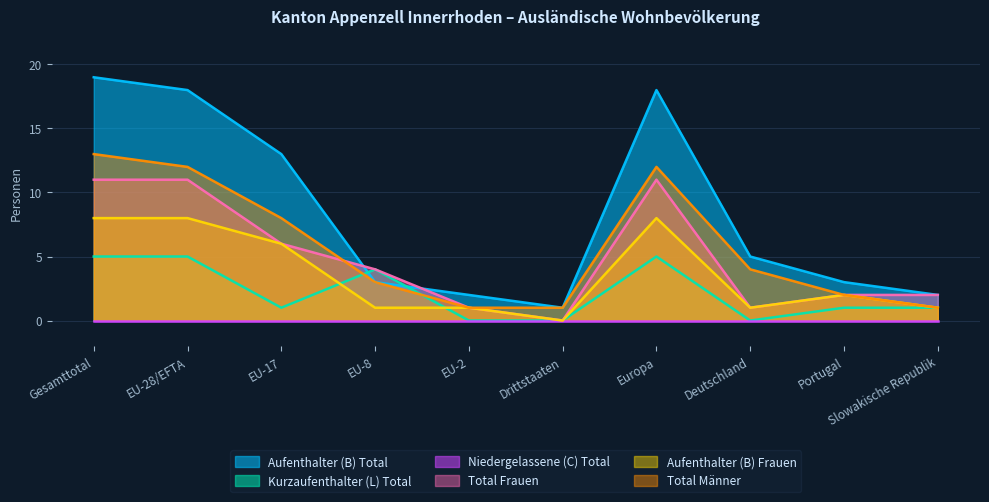

What is the label of the 5th point from the right?

Drittstaaten